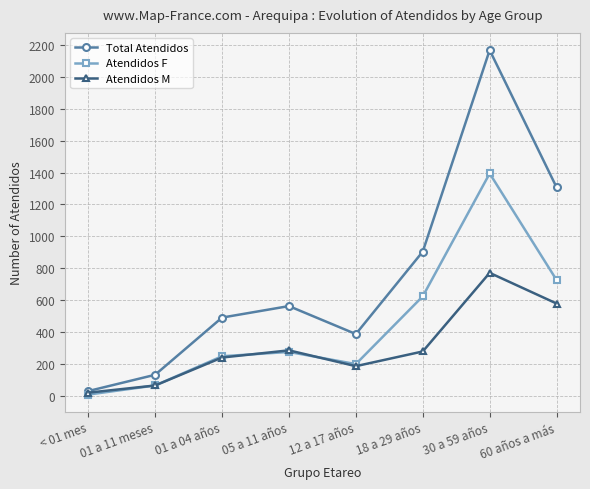

What is the spread (max minus min) of values at < 01 mes?

22